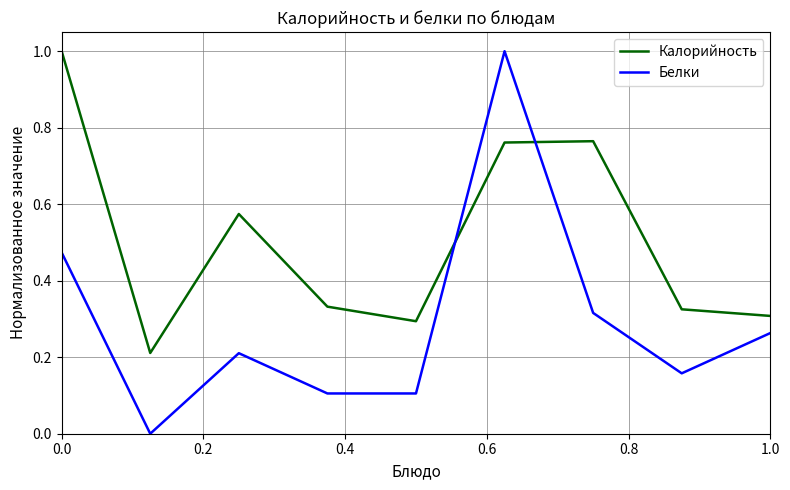

True or false: Калорийность and Белки cross at least once.

True